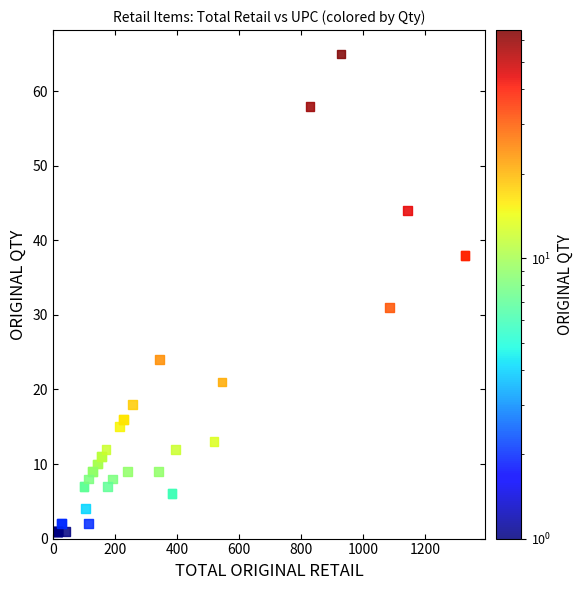

What Y value in the scatter plot is closest to 33?

31